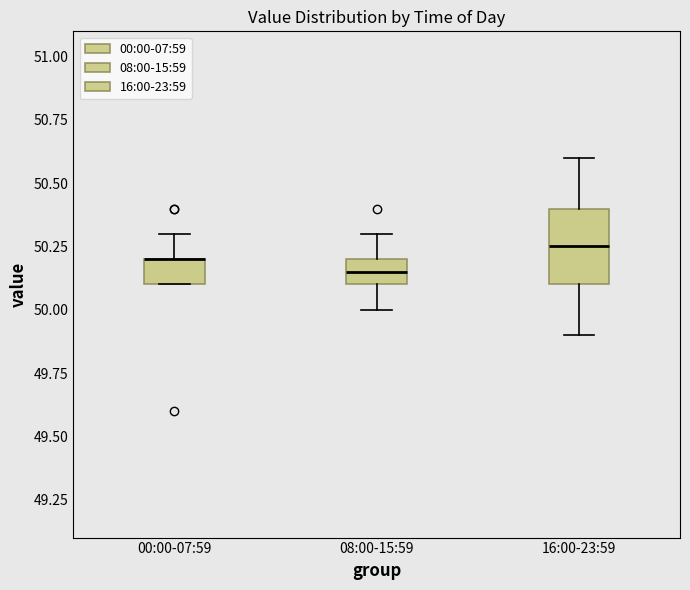

Where does the upper whisker of the box for 16:00-23:59 end on the y-axis? The values are not printed on the chart, so give them approximately, as read against the axis.

50.60